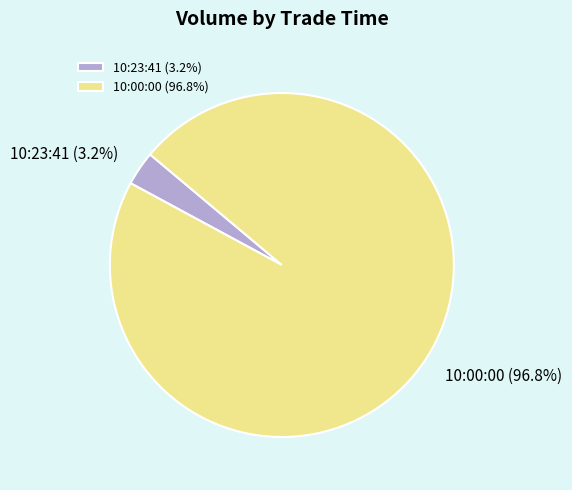

To the nearest percent, what is the average slice percentage?

50%